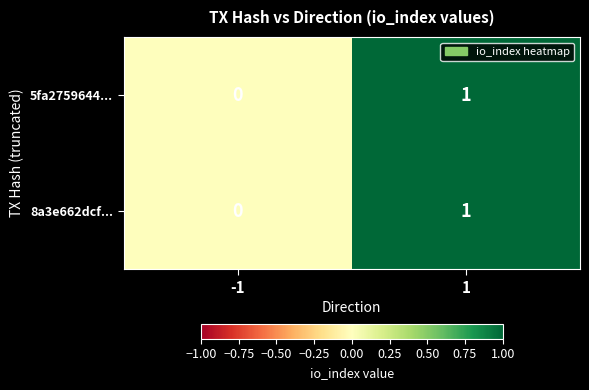

Is it true that 8a3e662dcf... equals 0 at -1?

True